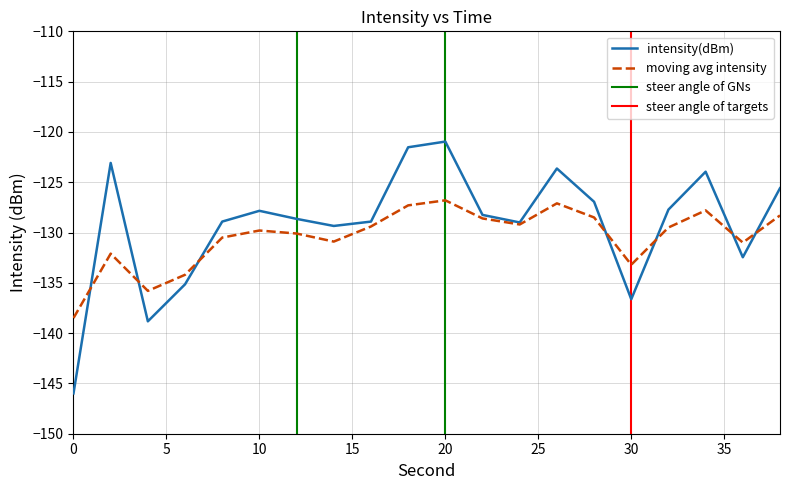

Is the value of intensity(dBm) at 24 greater than the value of moving_avg at 34?

No